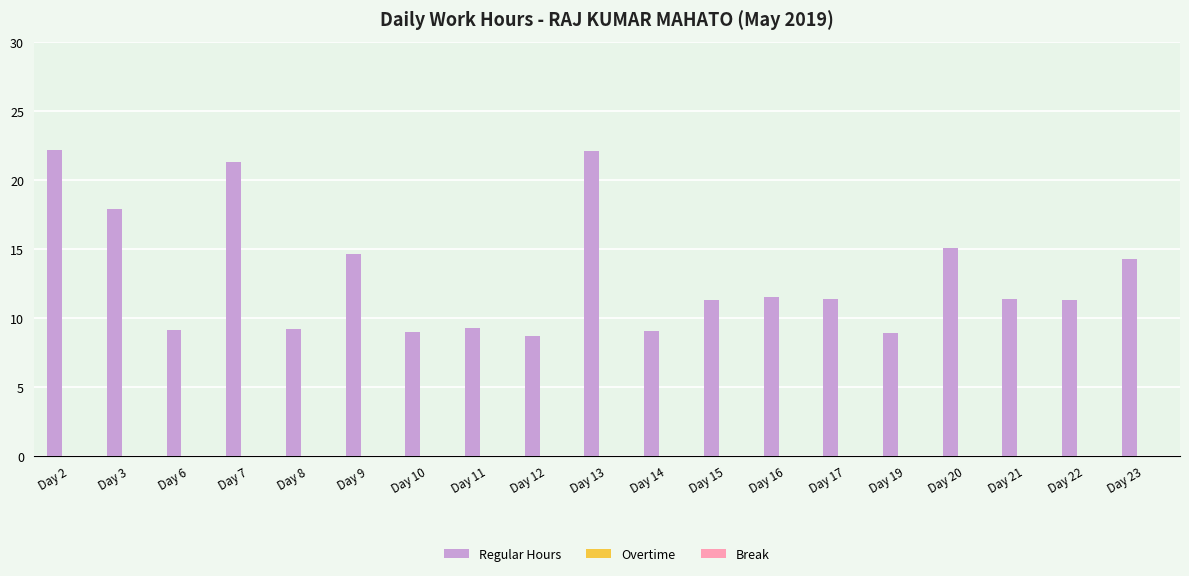

Which has a higher value, Day 6 or Day 22?

Day 22